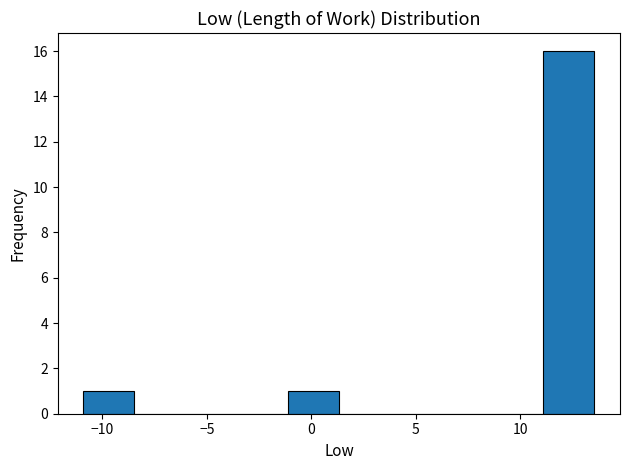

Reading left to right, transcribe this chart: for each bar, give the range it covers on the x-axis and its height. Neither the bar edges nor the heights are printed on the chart, so give them approximately, as read against the axes.

-11.0 to -8.5: 1
-8.5 to -6.0: 0
-6.0 to -3.5: 0
-3.5 to -1.0: 0
-1.0 to 1.5: 1
1.5 to 4.0: 0
4.0 to 6.0: 0
6.0 to 8.5: 0
8.5 to 11.0: 0
11.0 to 13.5: 16